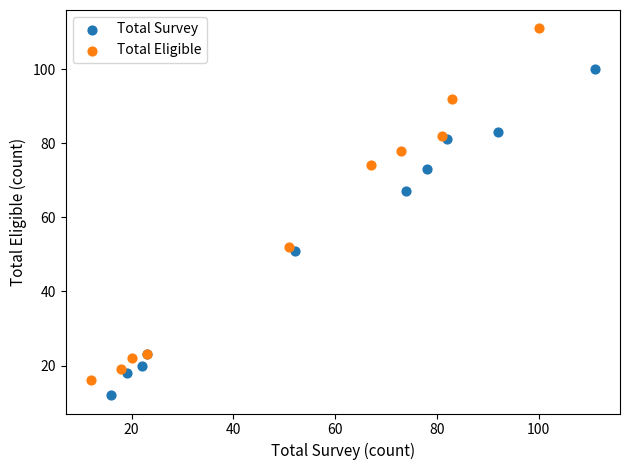

Which series has the widest spread of Y values?

Total Eligible